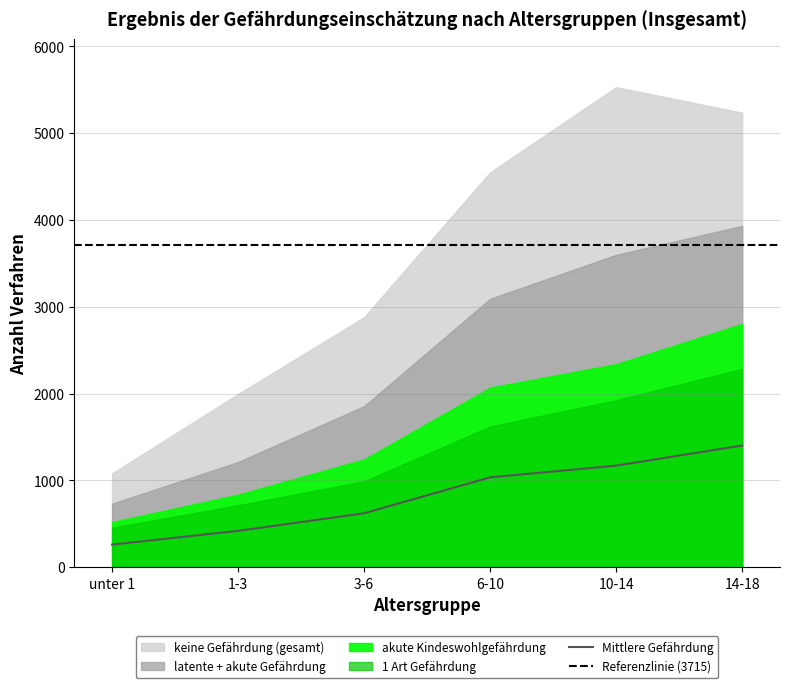

Rank the categories by keine Kindeswohlgefährdung aber value from highest to lowest.

10-14, 14-18, 6-10, 3-6, 1-3, unter 1